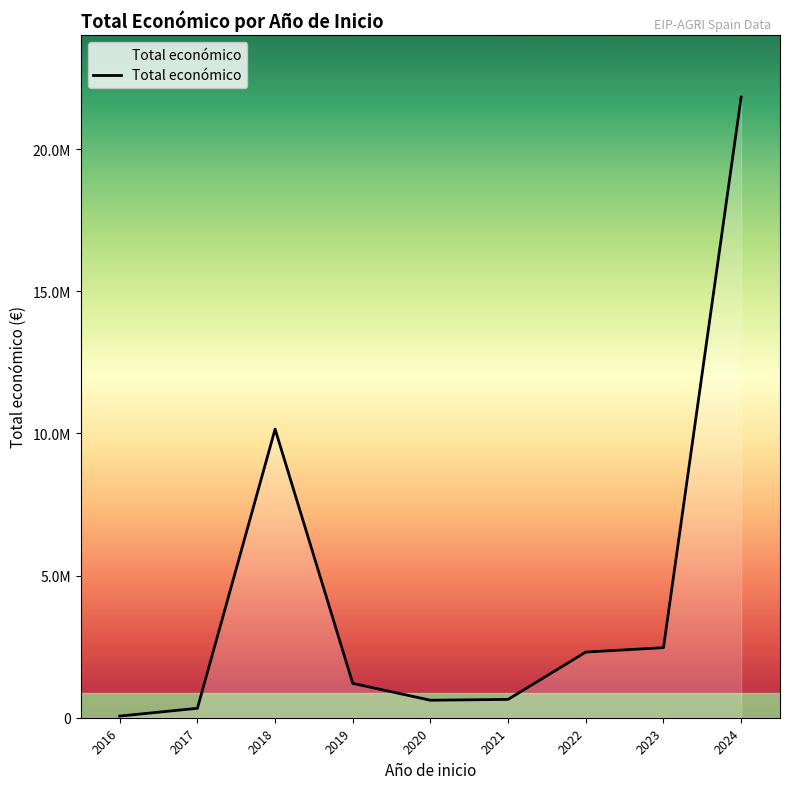

Rank the categories by value from highest to lowest.

2024, 2018, 2023, 2022, 2019, 2021, 2020, 2017, 2016